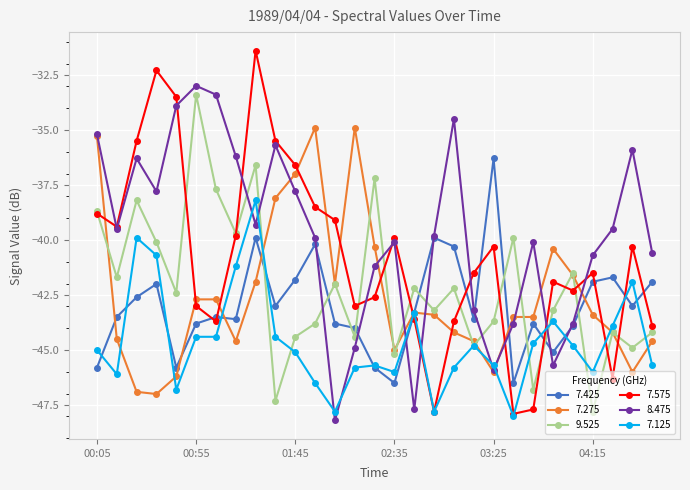

Which series has the largest total across all categories?

8.475